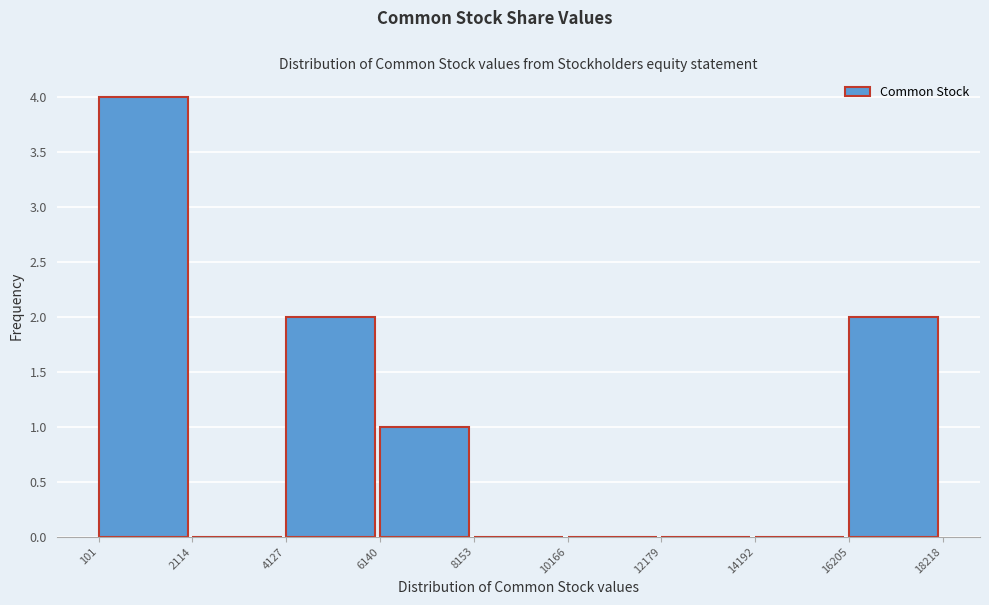

Reading left to right, list every bar in this chart as the range it spans on the x-axis followed by its height. The values are not printed on the chart, so give them approximately, as read against the axis.

101 to 2114: 4
2114 to 4127: 0
4127 to 6140: 2
6140 to 8153: 1
8153 to 10166: 0
10166 to 12179: 0
12179 to 14192: 0
14192 to 16205: 0
16205 to 18218: 2